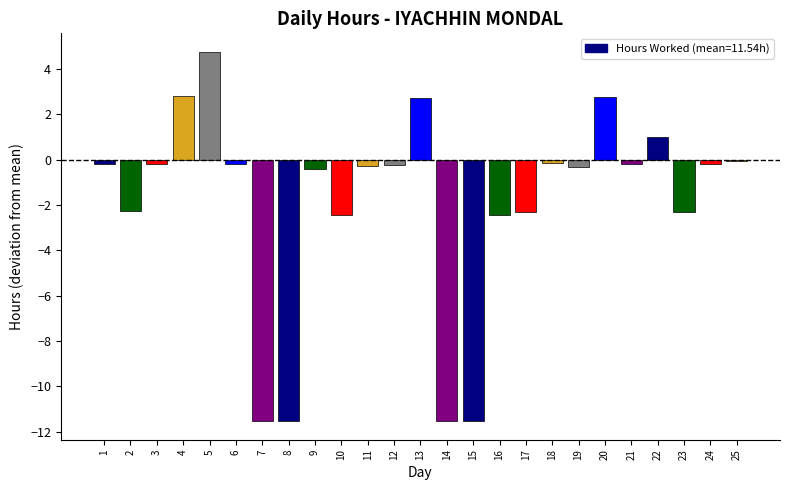

What is the greatest value displayed?

4.8